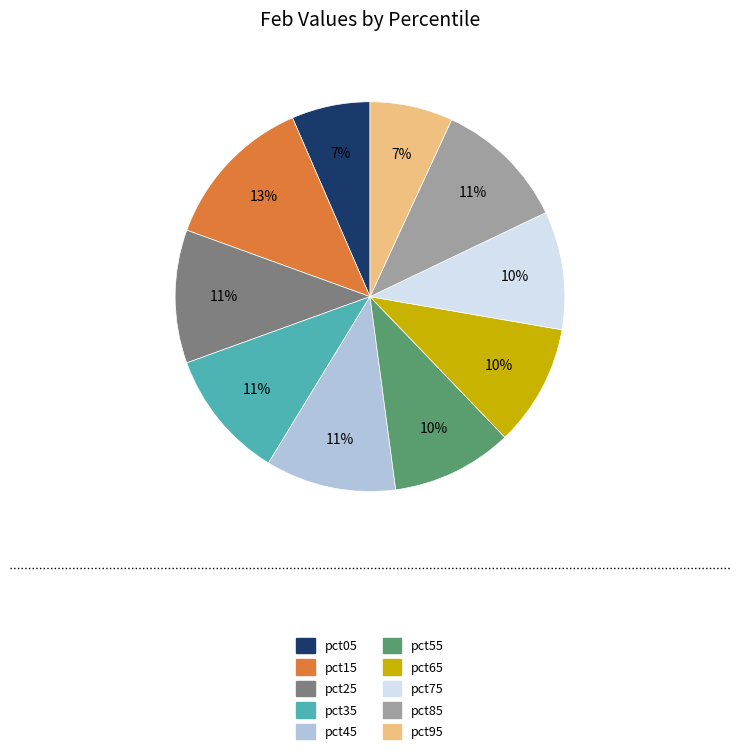

How many segments does this pie chart have?

10